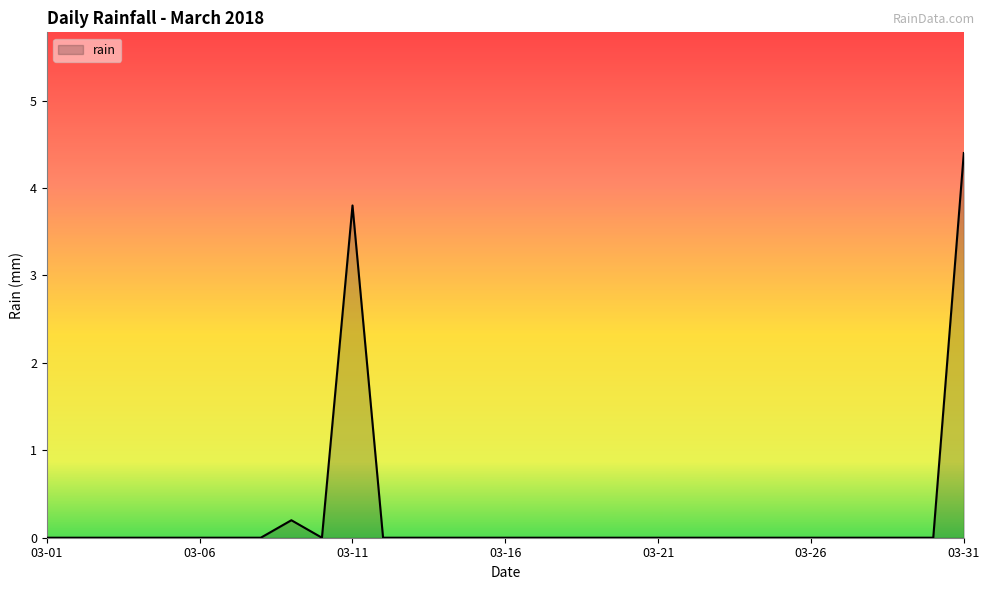

What is the difference between the maximum and minimum values?

4.4